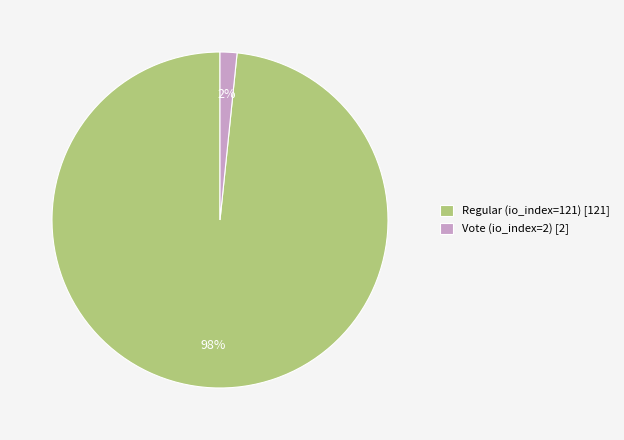

How many segments does this pie chart have?

2